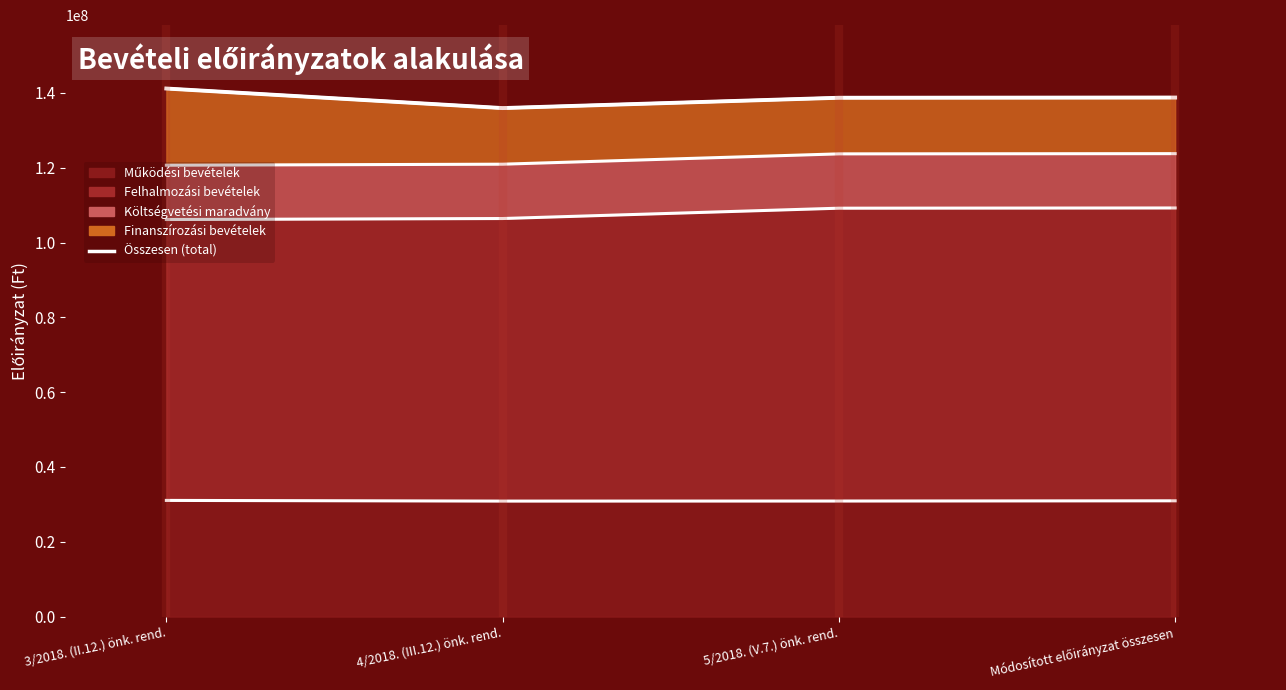

How many lines are shown in the chart?

5